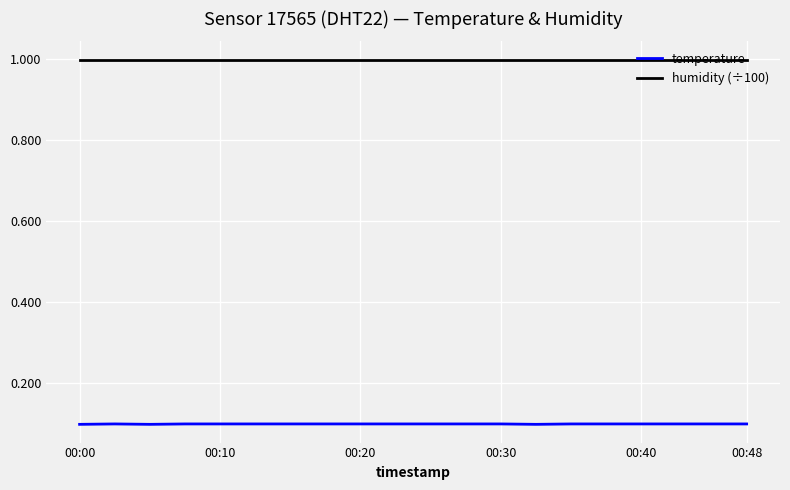

What are all the series names shown in the legend?

temperature, humidity (÷100)